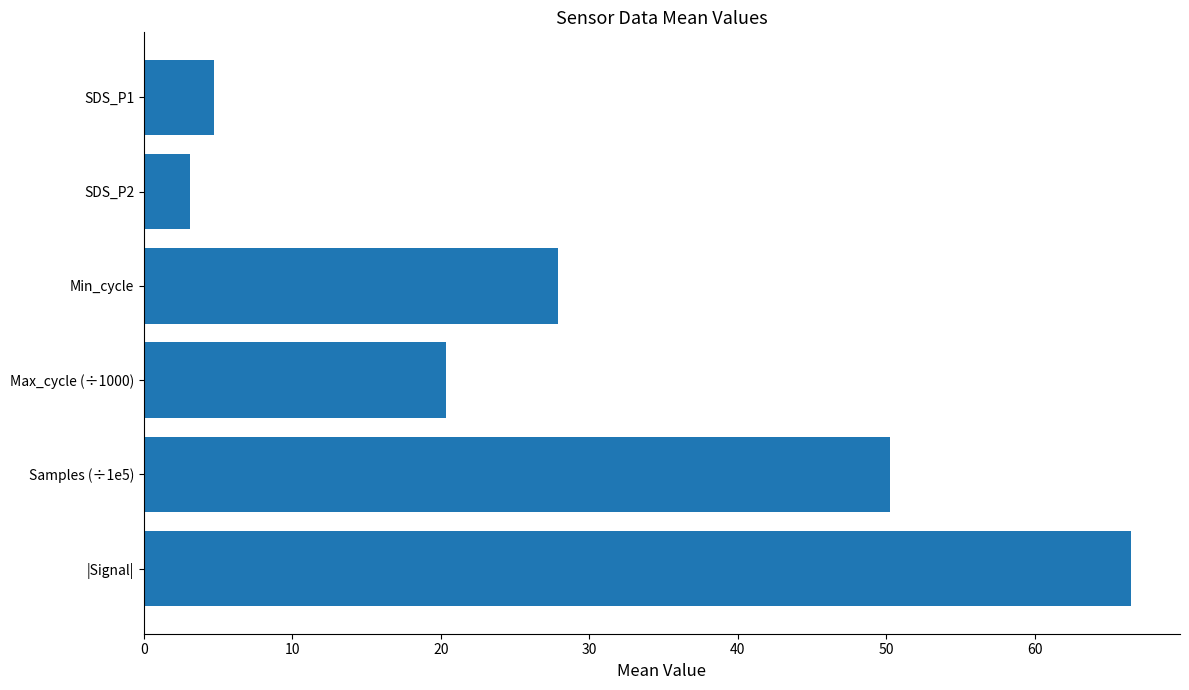

The chart shows a value of 27.9 at Min_cycle. True or false?

True